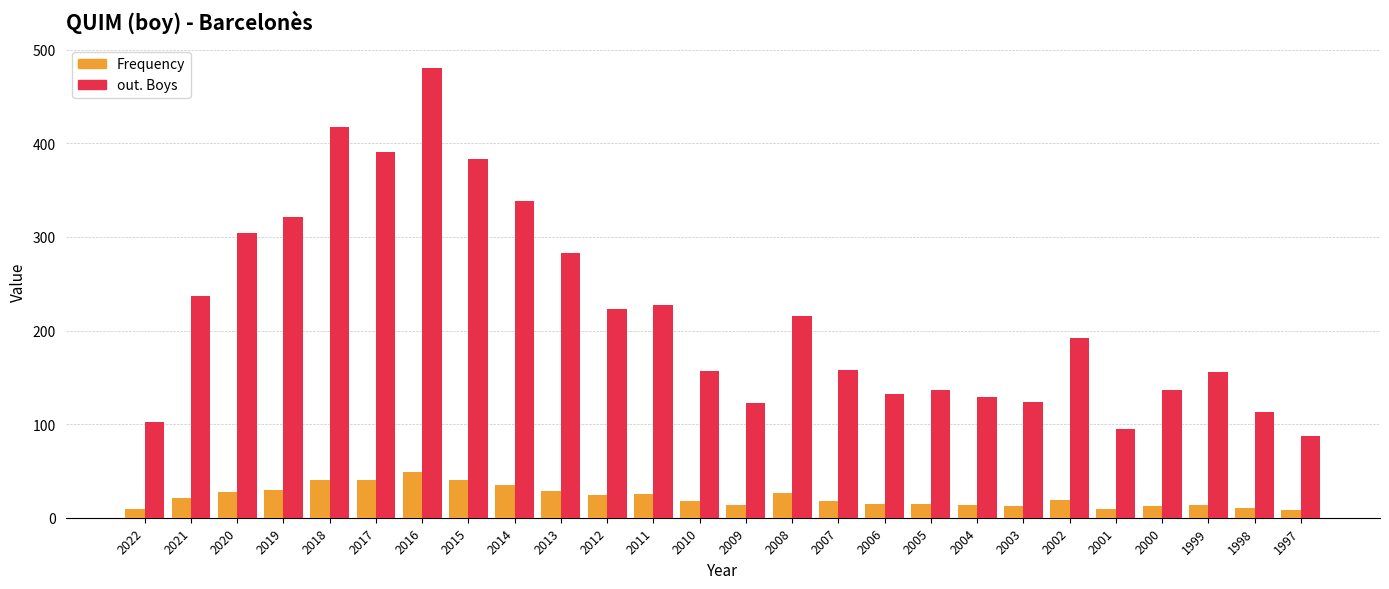

At how many categories does at least one series exceed 324?

5